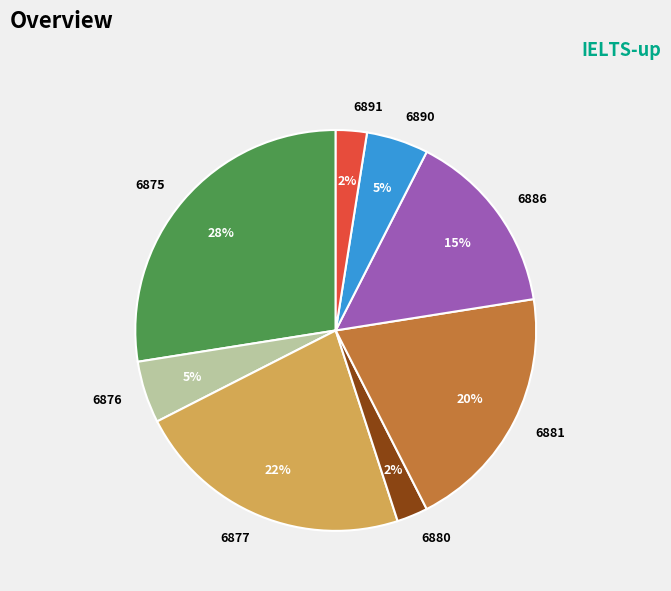

Is there a majority slice in this chart?

No